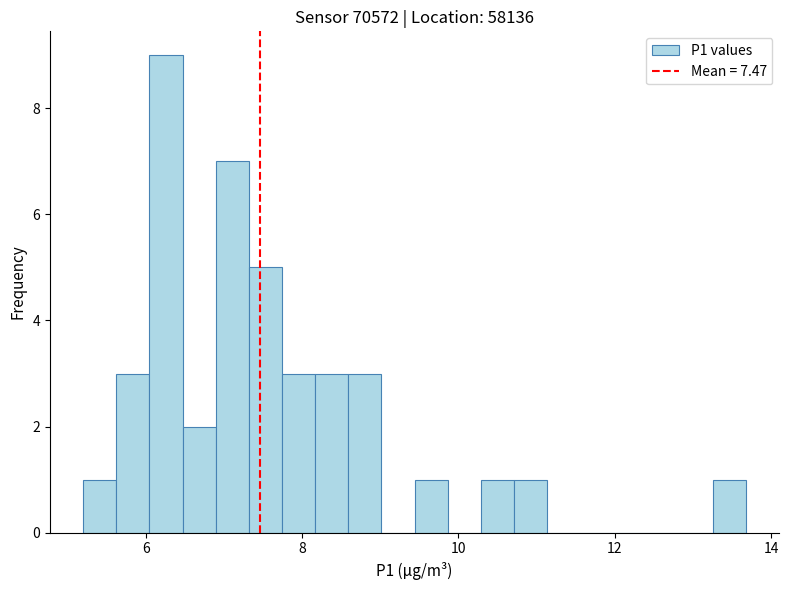

Read against the x-axis, roughly where is the centre of the tallest bar?

6.2